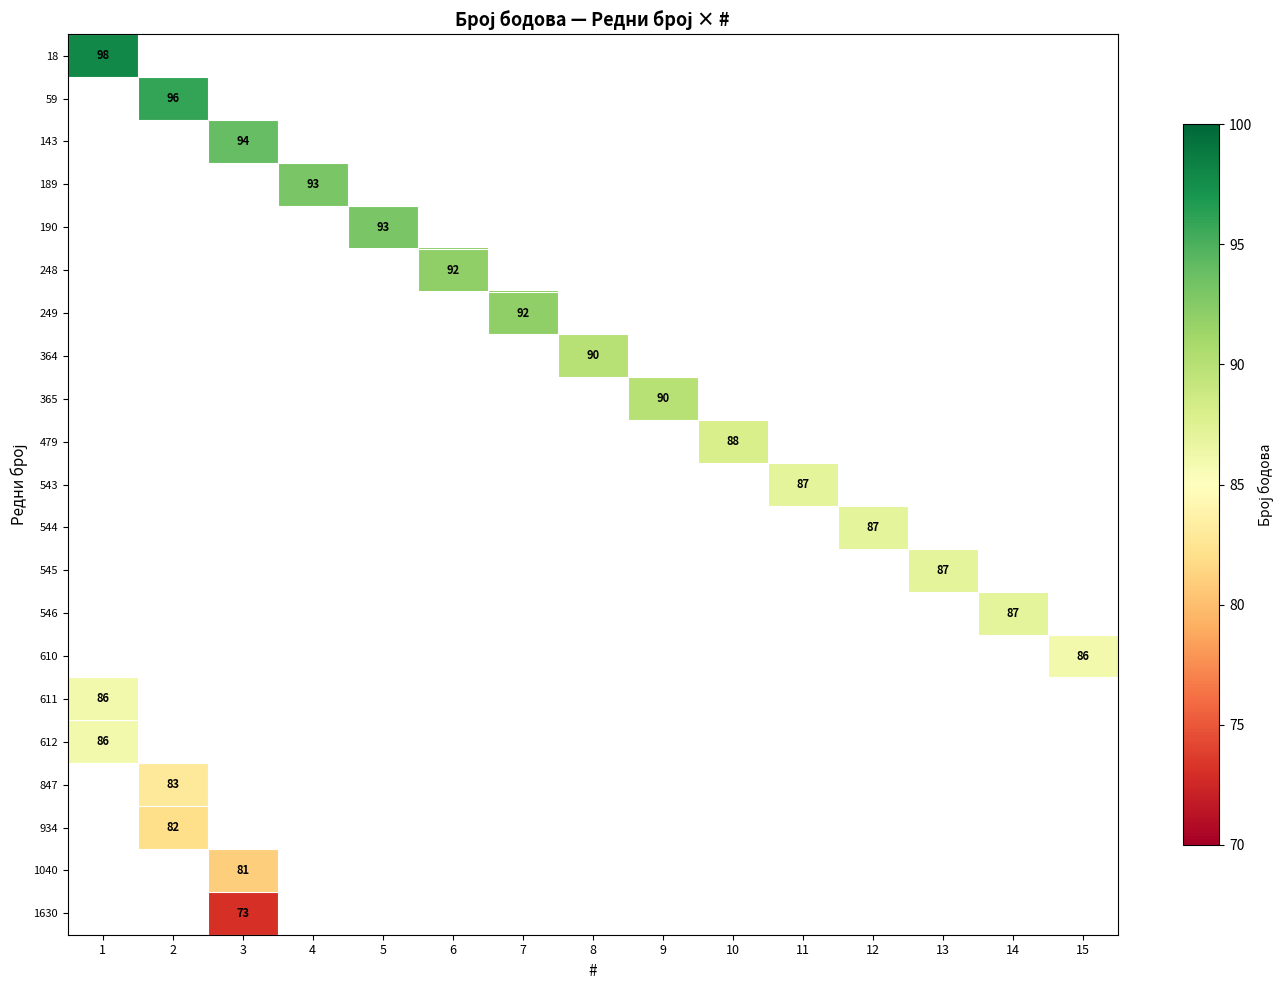

How many values in 248 are above zero?

1